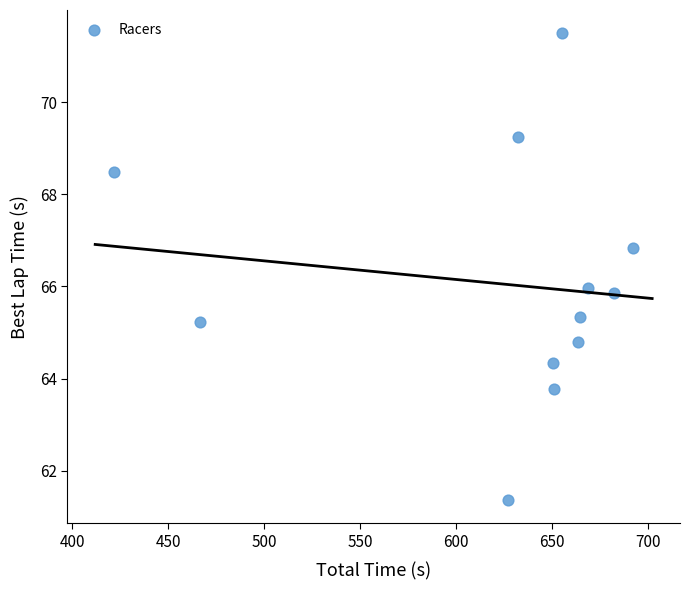

What is the range of X values (max minus min)?

270.2